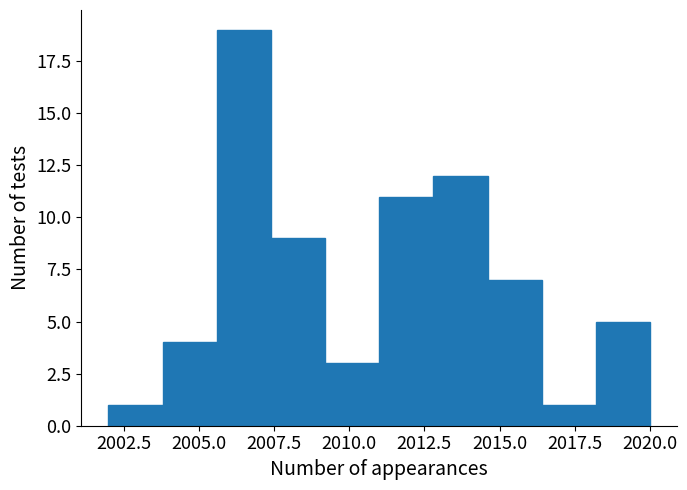

Read against the x-axis, roughly where is the centre of the tallest bar?

2006.5